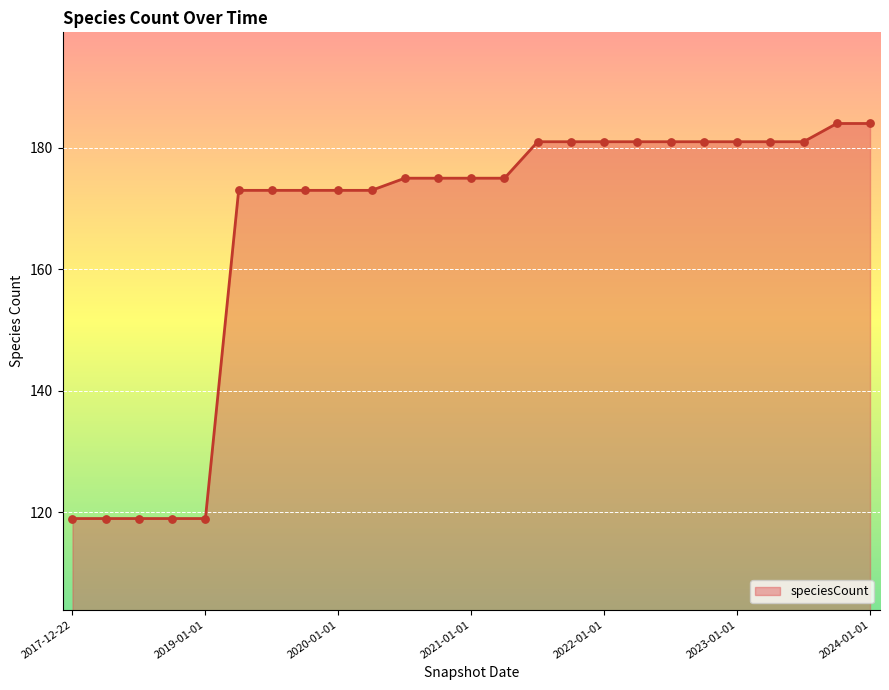

What is the difference between the maximum and minimum values?

65